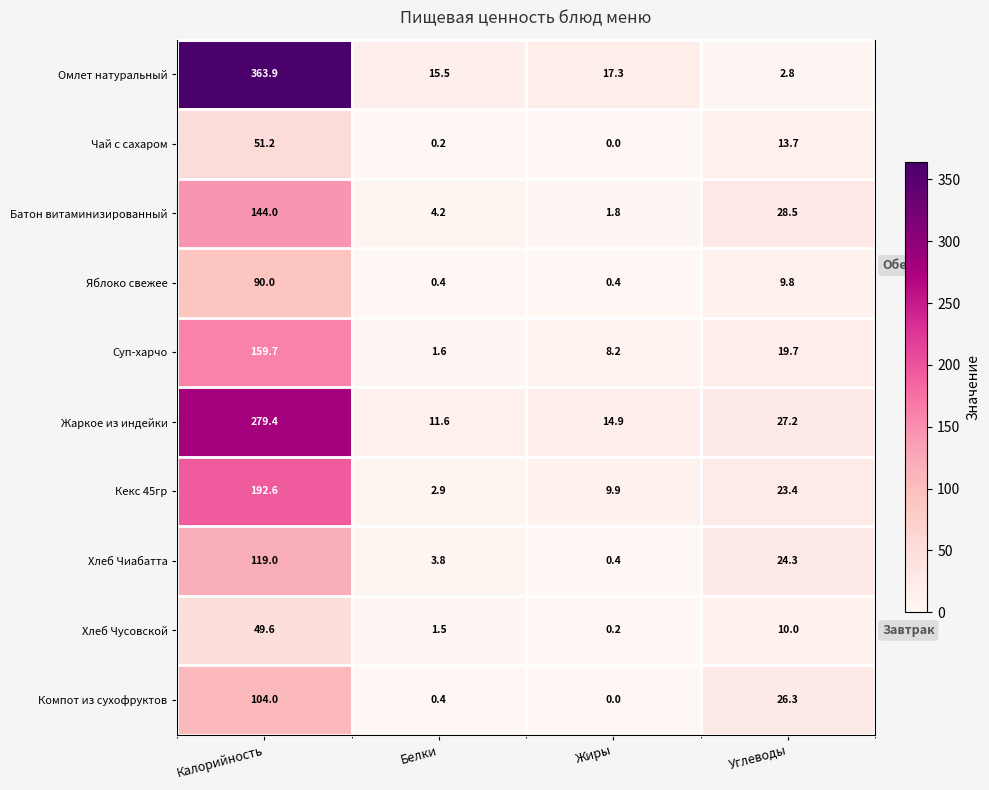

Where is Яблоко свежее nearest to the value 45?

Углеводы